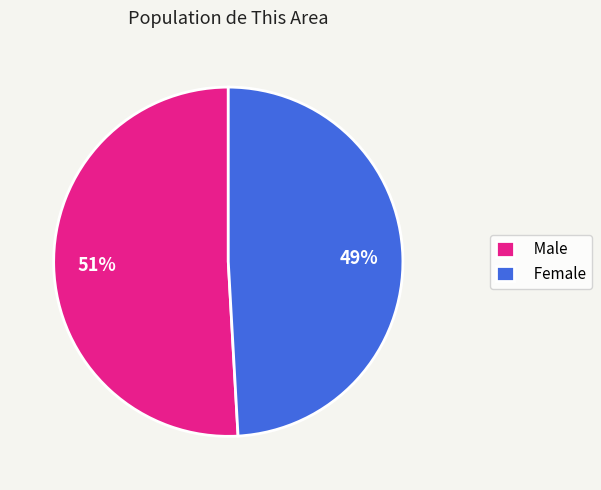

Is it true that Female is 55% of the pie?

False